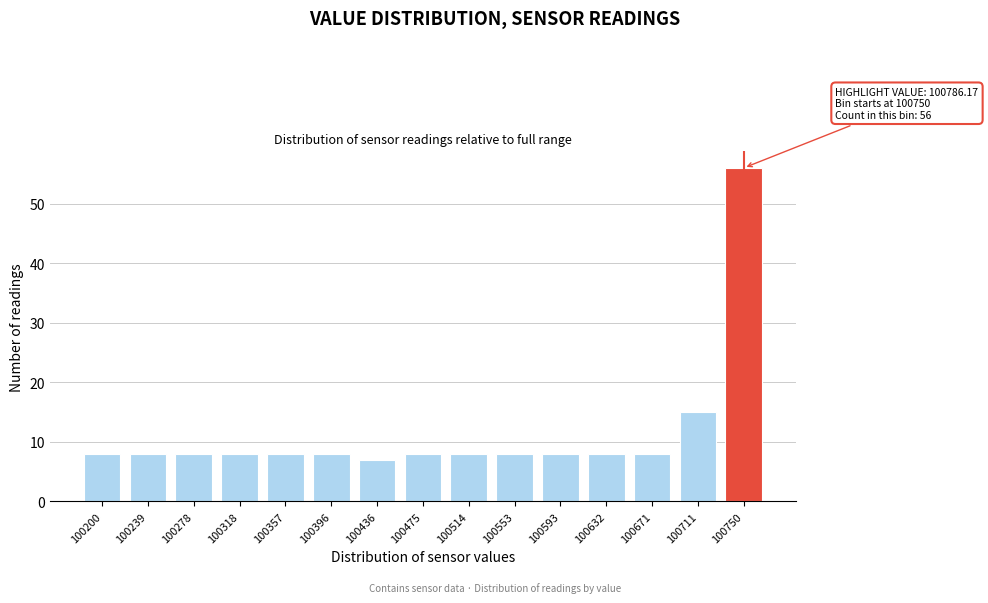

Reading left to right, transcribe all the data shown in this chart.

8	8	8	8	8	8	7	8	8	8	8	8	8	15	56